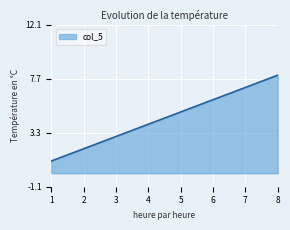

What is the minimum value shown in the chart?

1